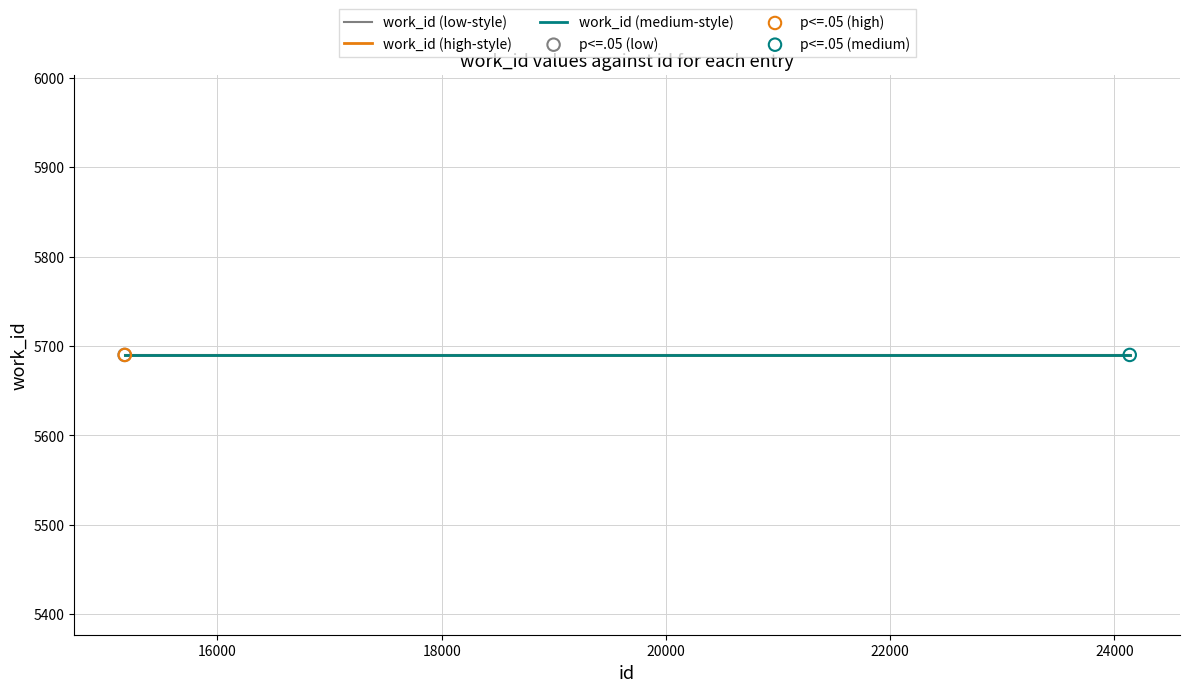

At which category is the sum across all series the highest?

24138